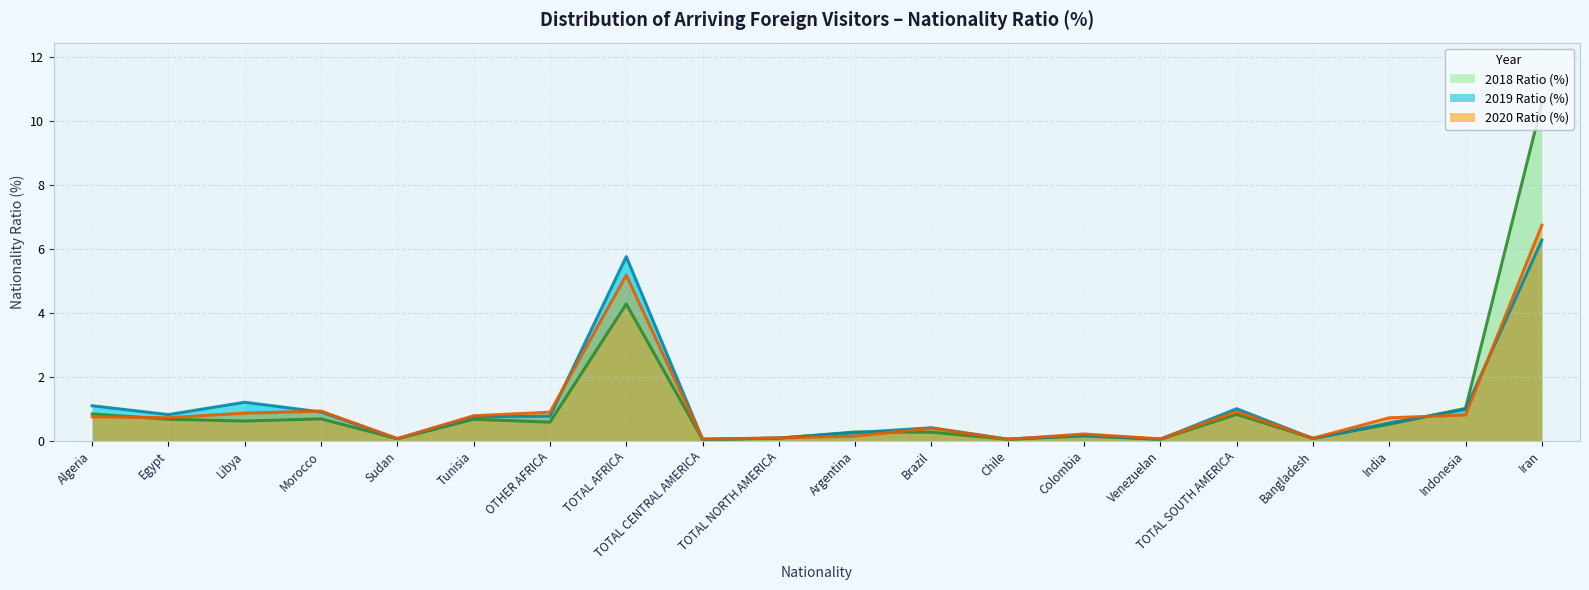

Read the 2020 Ratio (%) value at Iran.

6.7